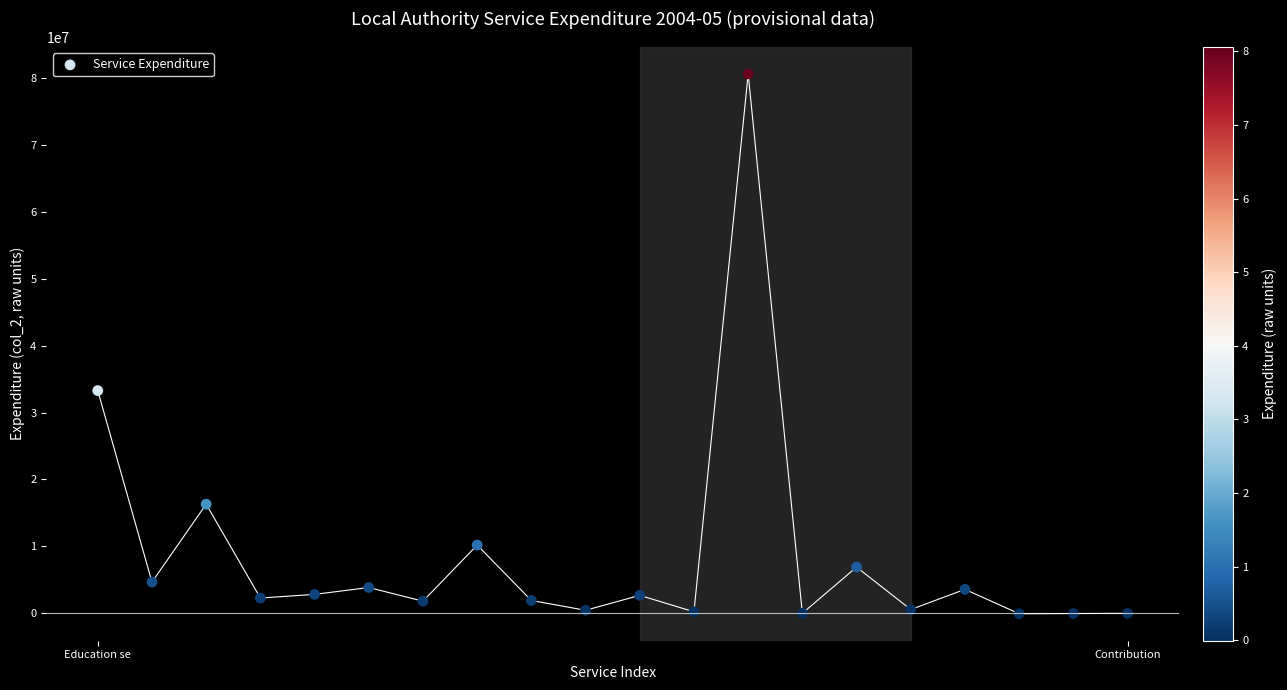

What Y value in the scatter plot is closest to 40269865?

33281183